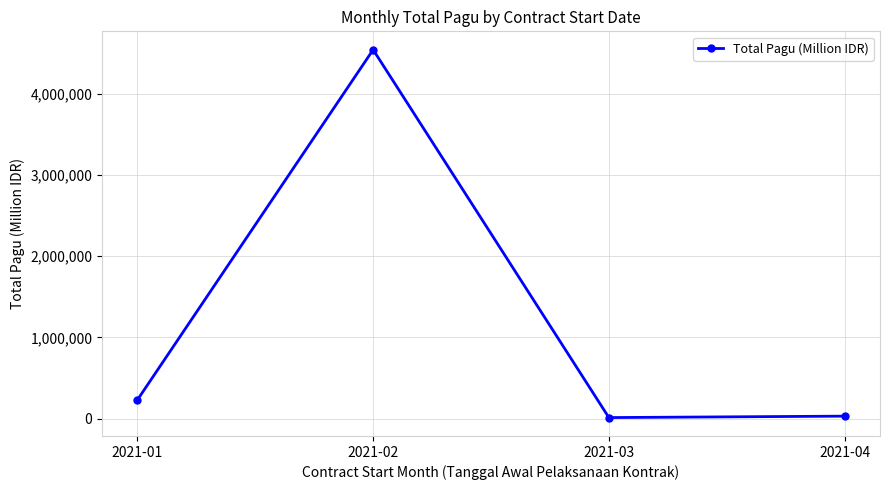

How many points are higher than both their immediate neighbors (excluding endpoints)?

1